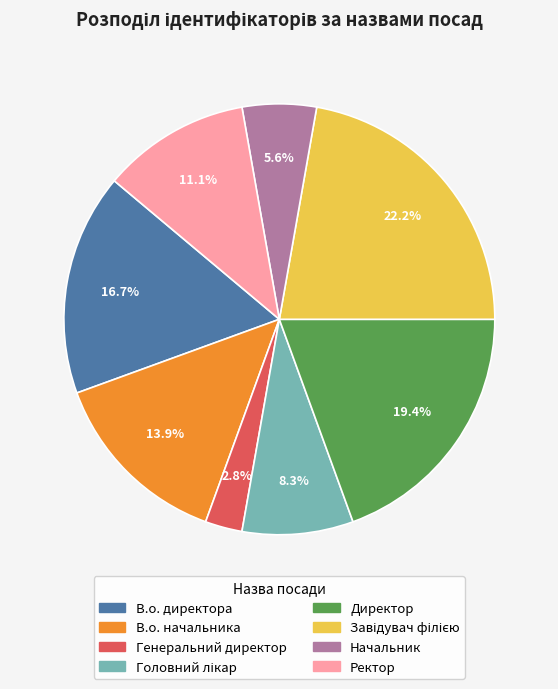

What is the total percentage of Ректор and Генеральний директор?

13.9%